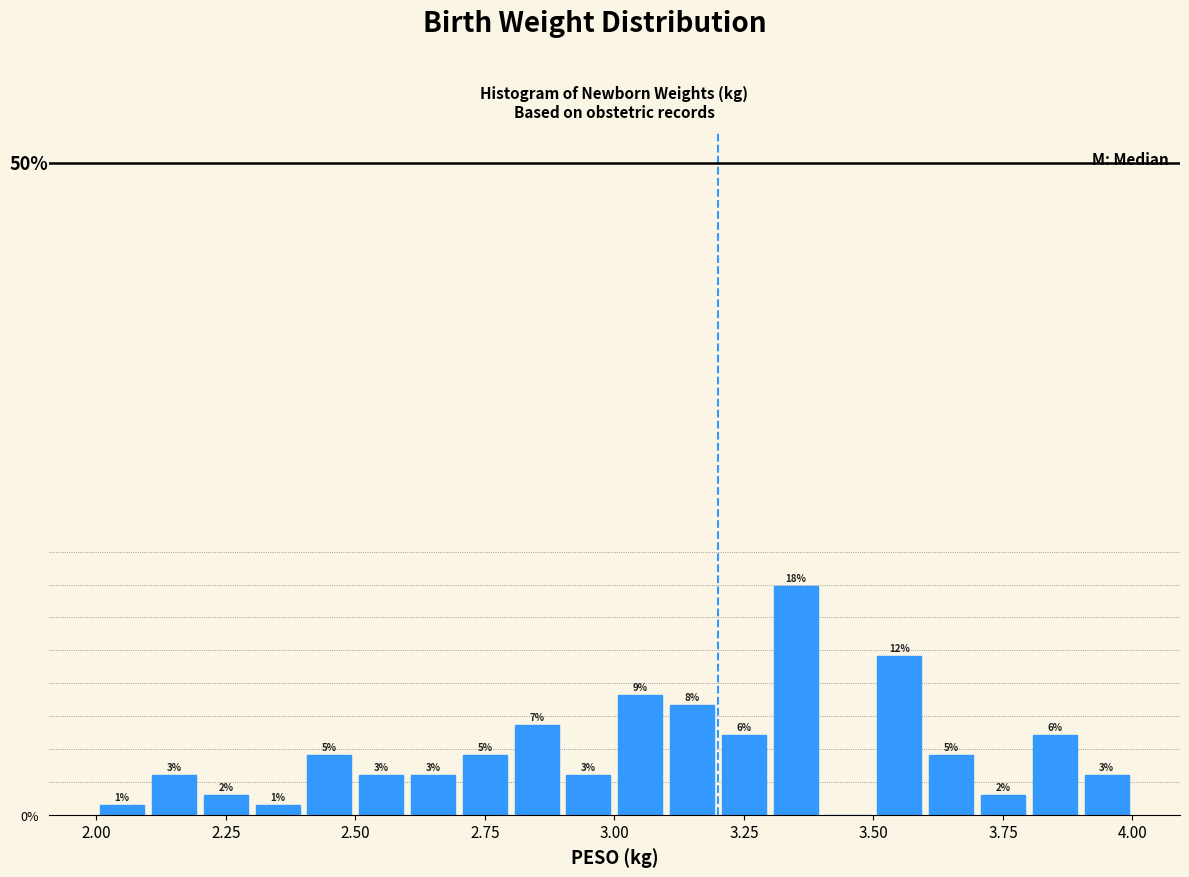

Read against the x-axis, roughly where is the centre of the tallest bar?

3.35